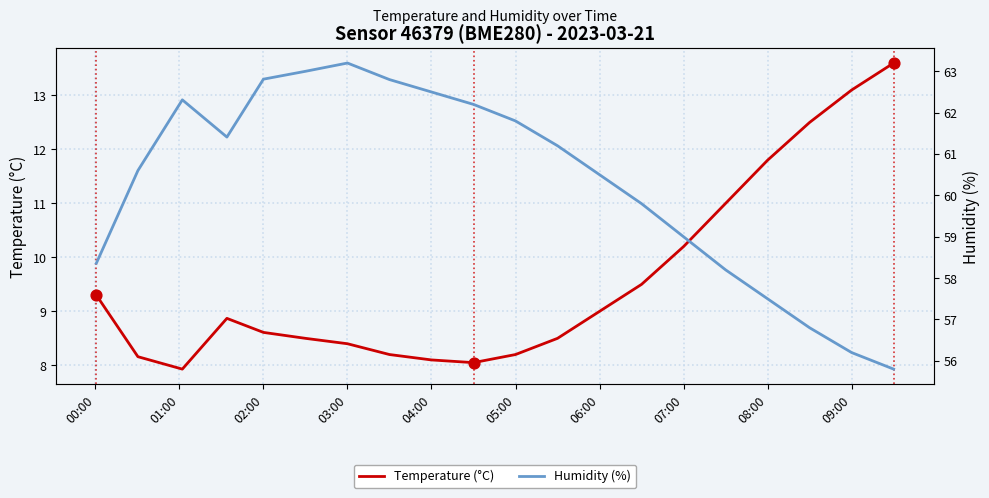

At how many categories does at least one series exceed 34?

20